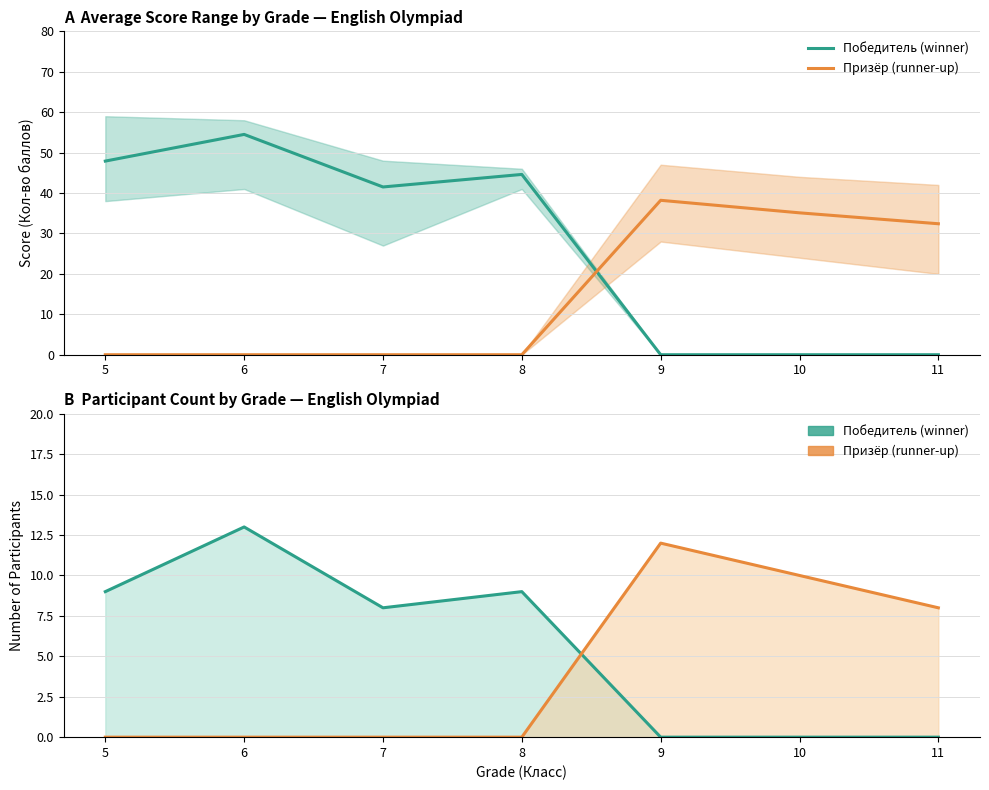

At how many categories does at least one series exceed 6?

7